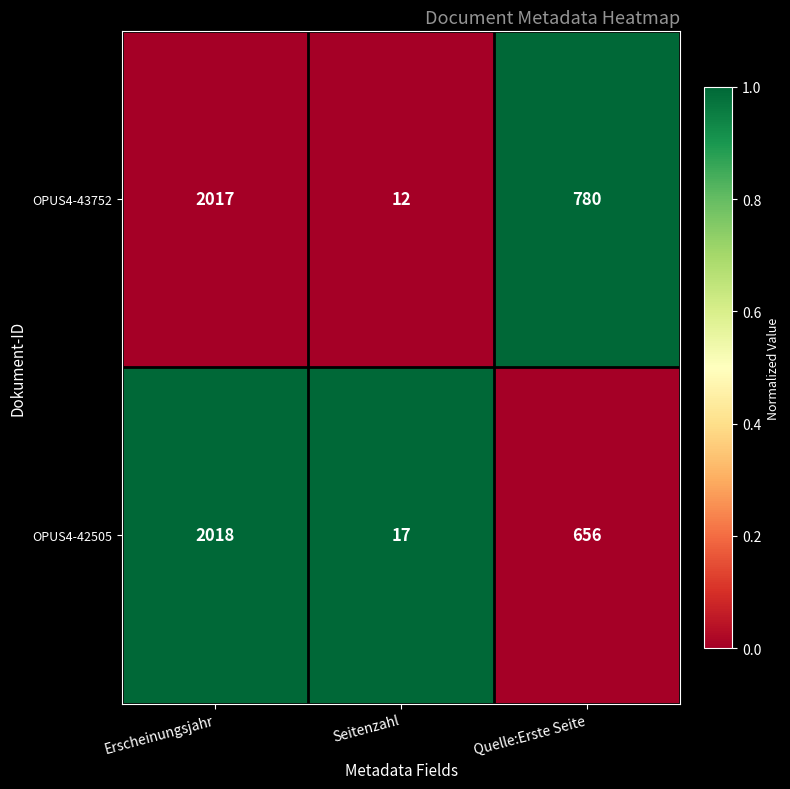

Rank the series by their maximum value, from lowest to highest.

OPUS4-43752, OPUS4-42505